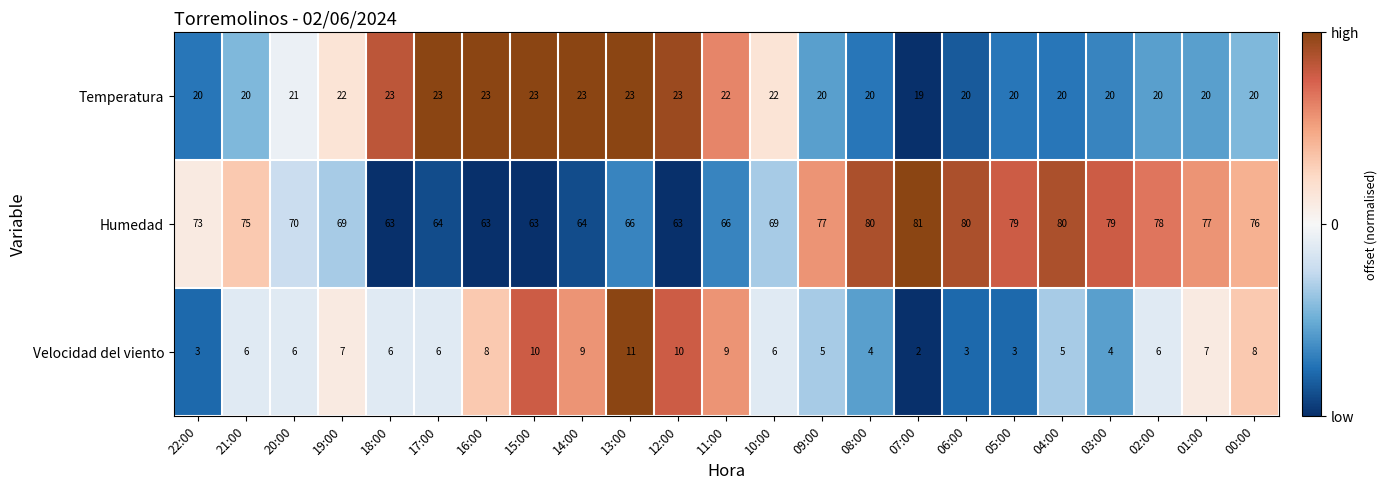

At which label is Humedad closest to 72?

22:00